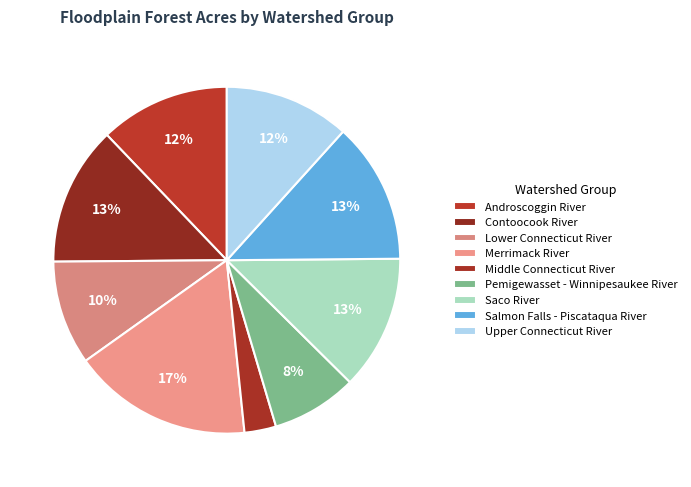

How many slices are in this pie chart?

9